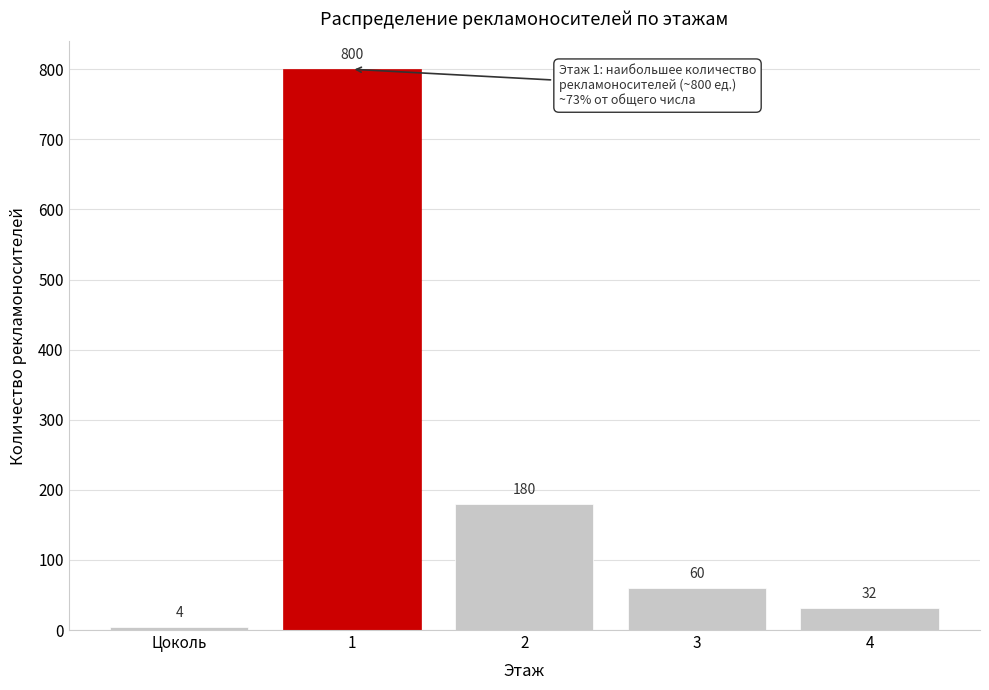

Reading left to right, extract all data points from this chart.

4	800	180	60	32